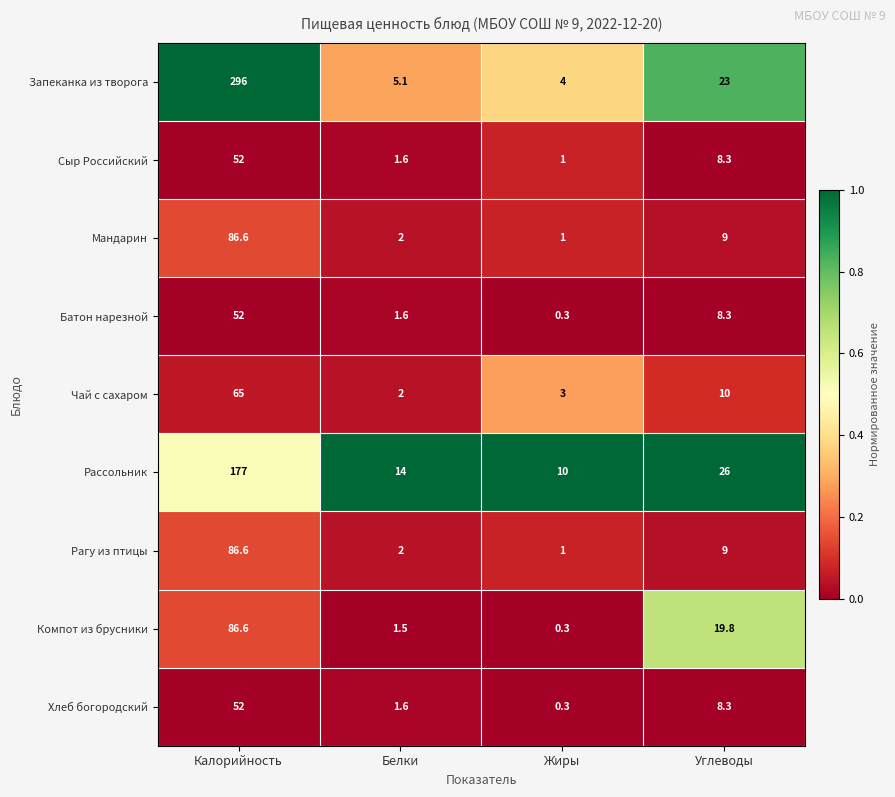

Rank the categories by Запеканка из творога value from highest to lowest.

Калорийность, Углеводы, Белки, Жиры